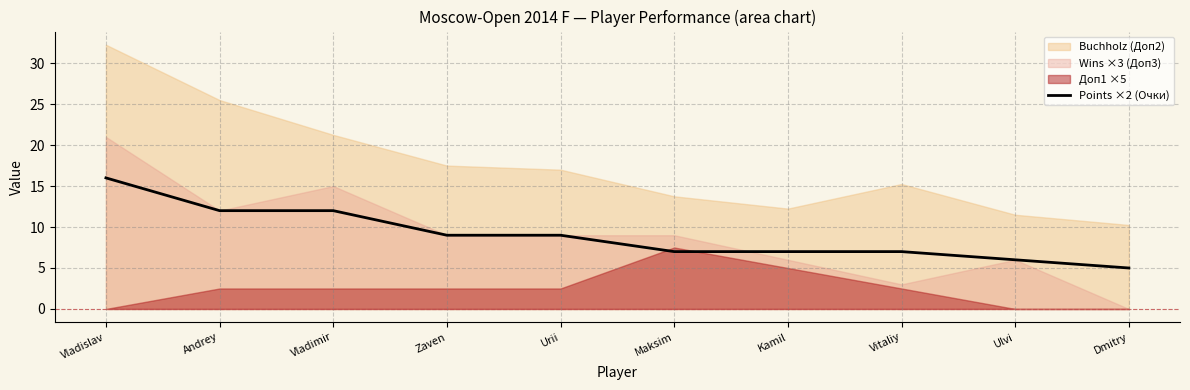

Reading left to right, what are all the values shown in this chart?

Vladislav=16	Andrey=12	Vladimir=12	Zaven=9	Urii=9	Maksim=7	Kamil=7	Vitaliy=7	Ulvi=6	Dmitry=5